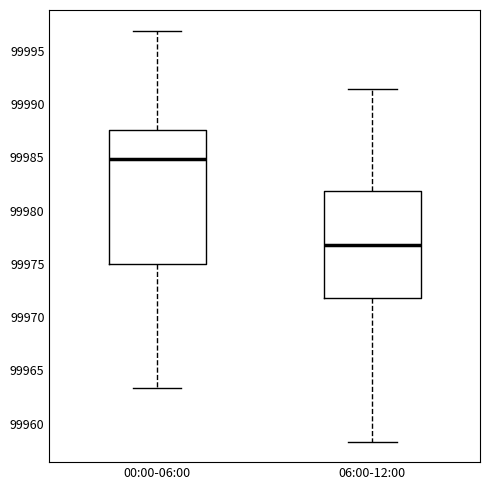

Which box has the highest median line?

00:00-06:00